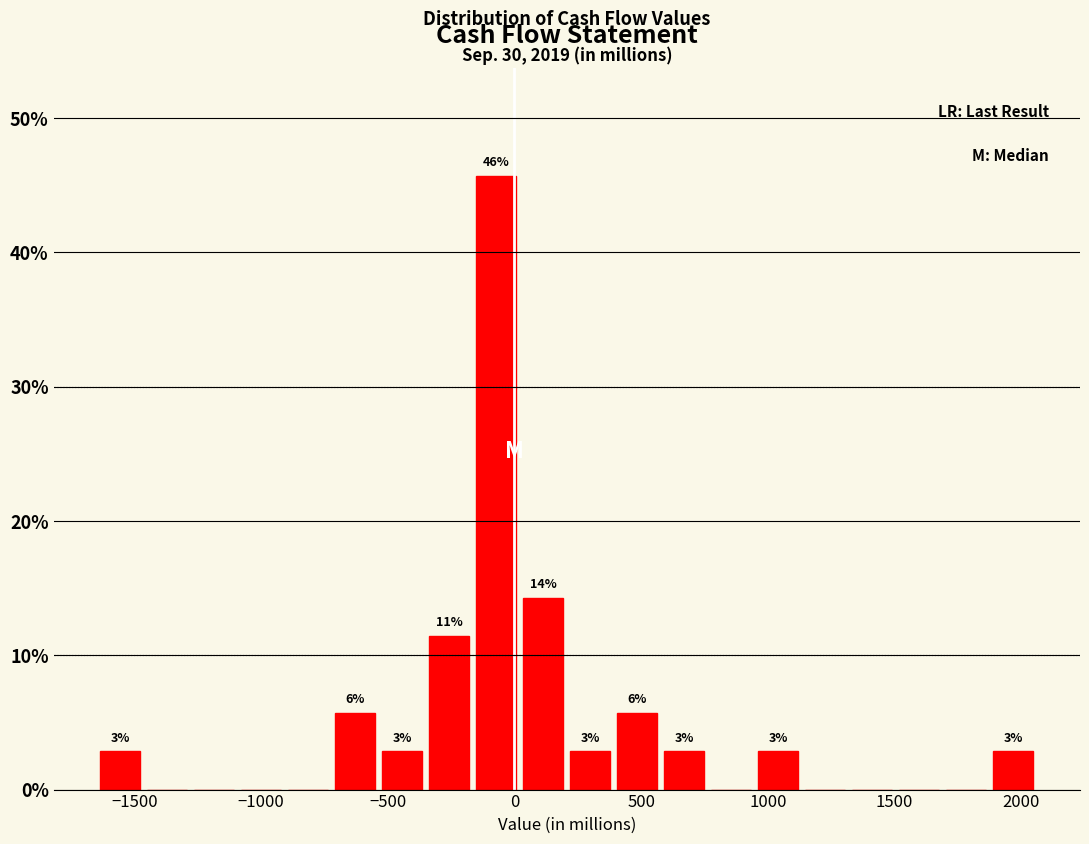

Read against the x-axis, roughly where is the centre of the tallest bar?

-50